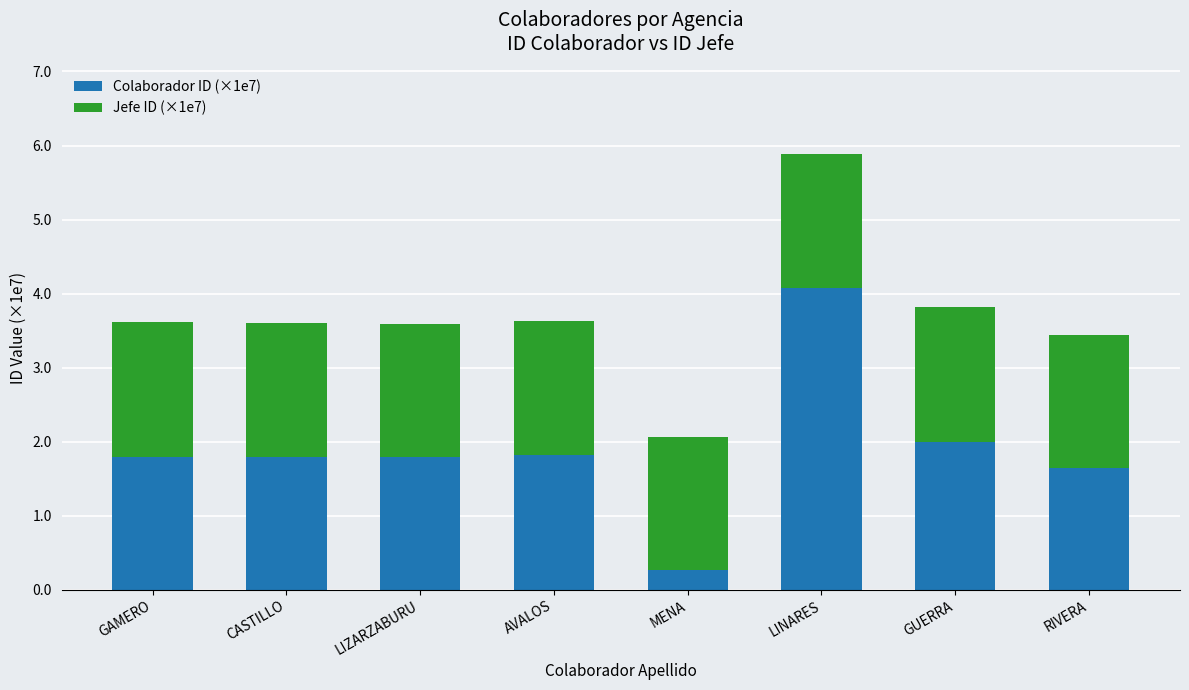

At which category is the sum across all series the highest?

LINARES